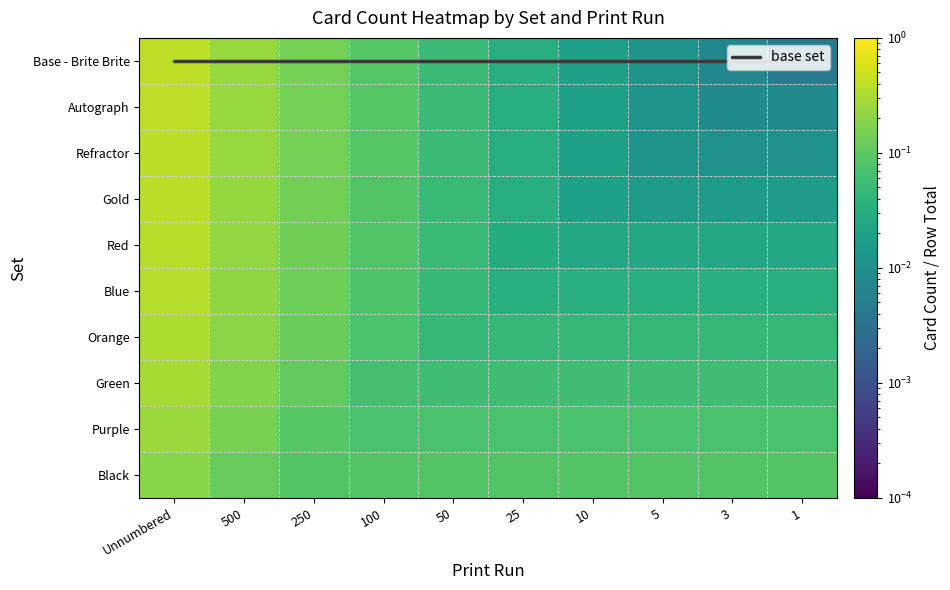

At how many categories does at least one series exceed 0?

10